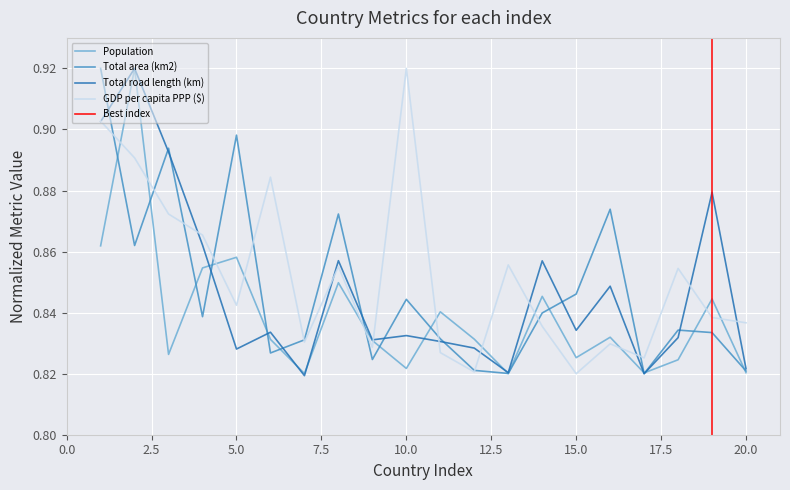

What is the difference between the maximum and minimum values in the GDP per capita PPP ($) series?

0.1